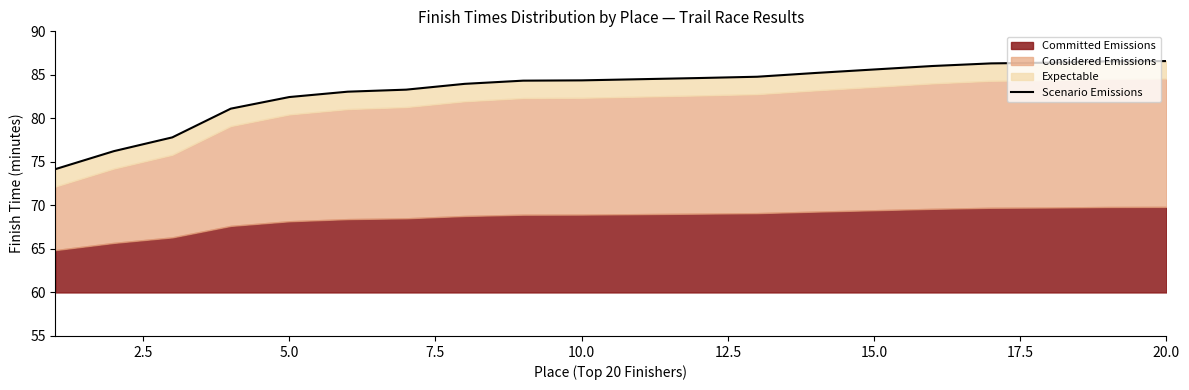

What is the sum of all values?

1667.4